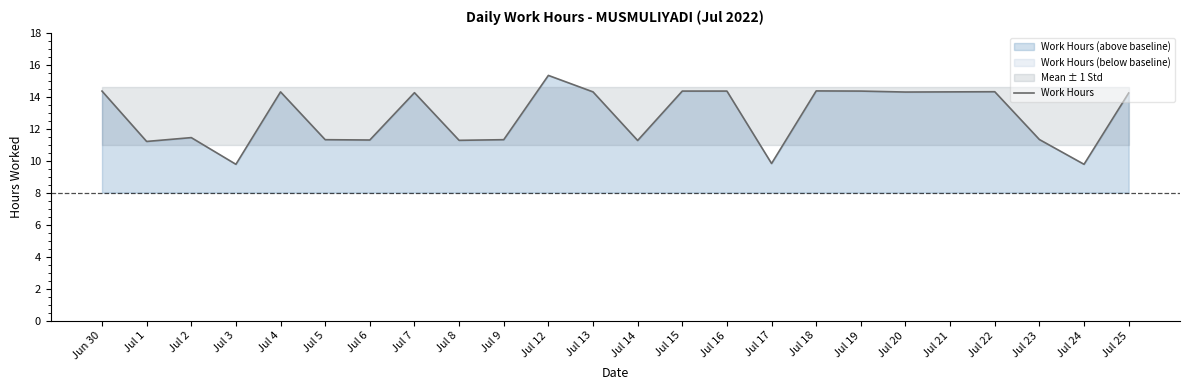

What is the change in value from Jul 9 to Jul 24?

-1.5